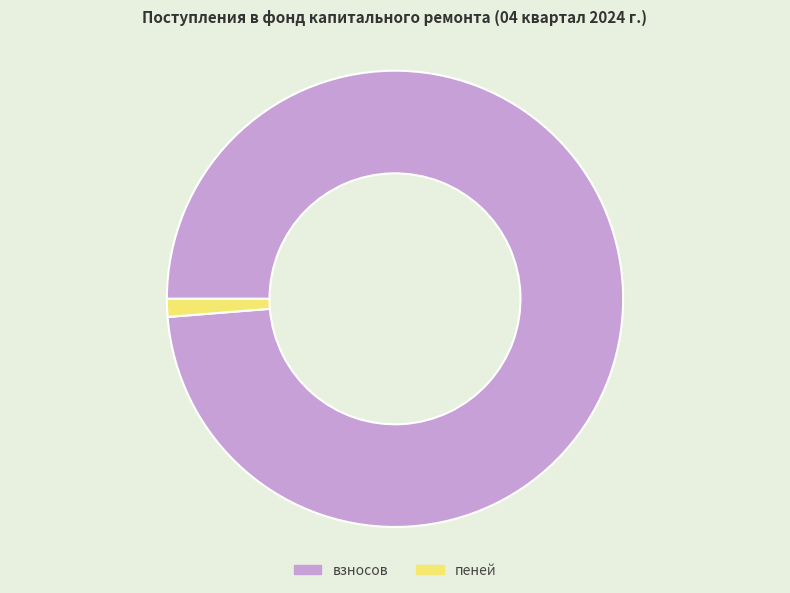

Do пеней and взносов together represent more than half of the pie?

Yes